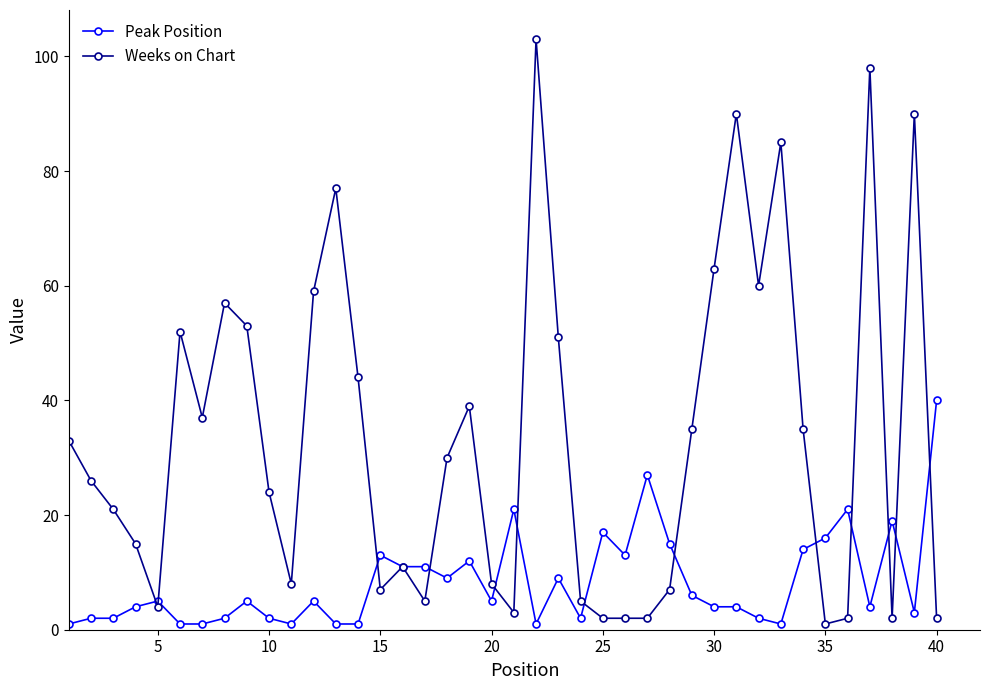

Which series has the widest spread of values?

Weeks on Chart